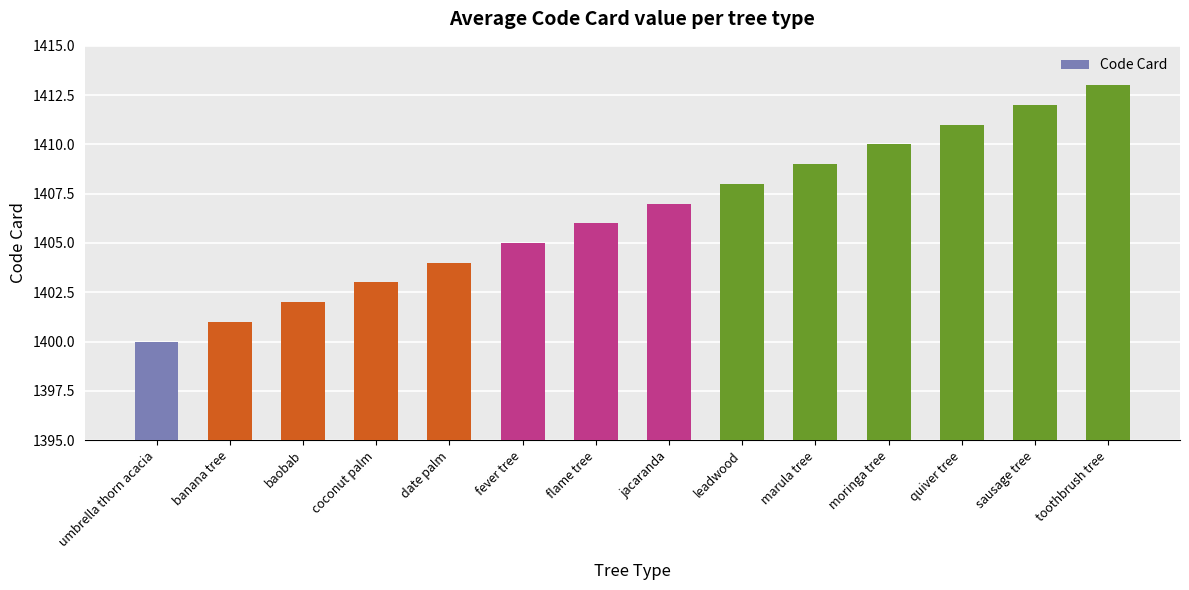

List the labels in order of value, largest first.

toothbrush tree, sausage tree, quiver tree, moringa tree, marula tree, leadwood, jacaranda, flame tree, fever tree, date palm, coconut palm, baobab, banana tree, umbrella thorn acacia